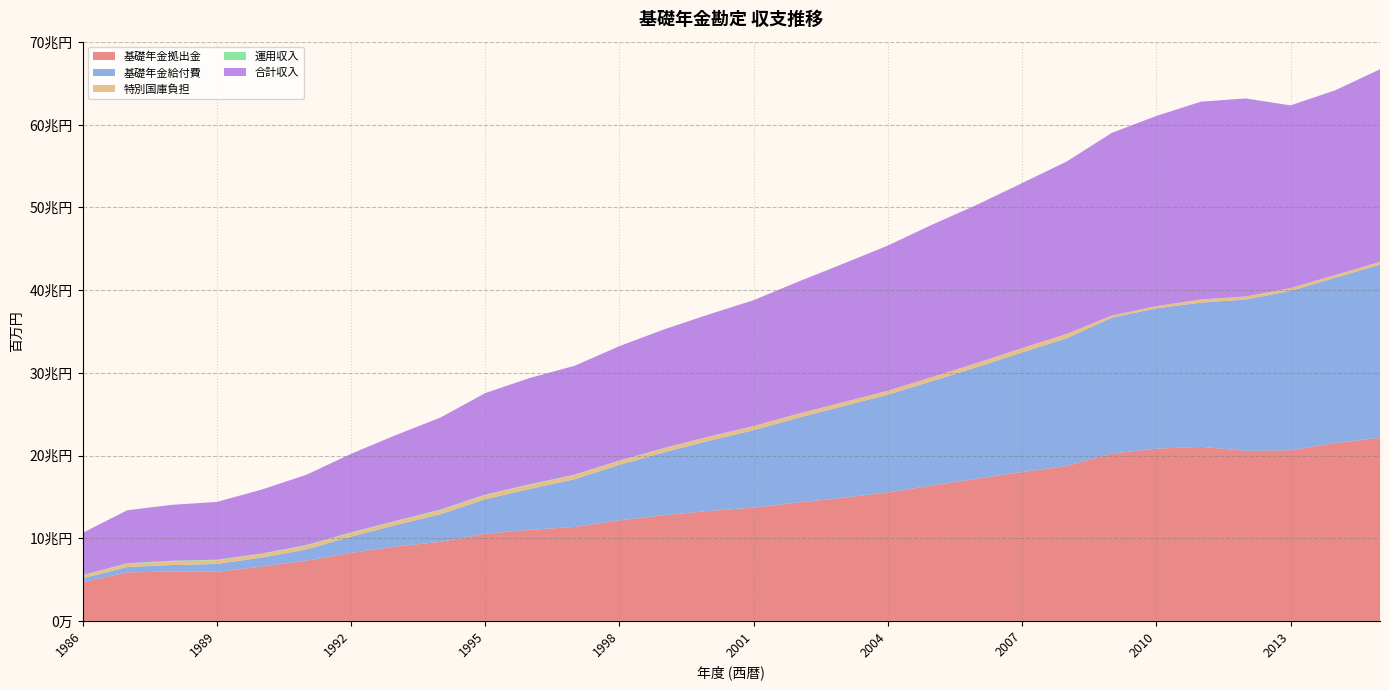

Reading right to left, transcribe all the data shown in this chart.

基礎年金拠出金: 22157198	21513384	20636312	20567104	21052004	20828944	20235710	18736473	17999928	17209375	16380029	15542696	14889711	14321906	13705264	13300151	12782826	12159012	11365366	11015122	10542701	9565915	8990817	8228323	7285732	6563995	5948464	5978630	5863292	4688883
基礎年金給付費: 20934891	19986019	19270289	18303551	17435643	16969603	16426880	15445794	14461840	13490924	12638647	11811815	11073549	10249367	9363319	8477441	7614619	6711387	5769042	4945478	4169510	3335146	2596833	1954815	1354890	1089080	940125	777915	661972	452061
特別国庫負担: 324565	315300	341408	352820	382374	256506	242999	519375	508070	498591	488513	473595	475479	475681	482764	481568	477756	489780	497294	499918	487790	468856	450121	446915	460491	422061	446831	458809	398164	352853
運用収入: 5055	9469	9726	10571	10814	9324	12554	17191	16870	11476	8303	8257	7899	17463	20910	30441	38620	38457	61551	69970	76670	92209	58485	74817	70515	66036	65580	62775	52071	53775
合計収入: 23292979	22346542	22088428	23951419	23917074	23002569	22088761	20844806	19961067	19138101	18430181	17557478	16745977	15966496	15220200	14779812	14346244	13831342	13163091	12857532	12274111	11131225	10374093	9497339	8493468	7735568	6991010	6763814	6409140	5095514